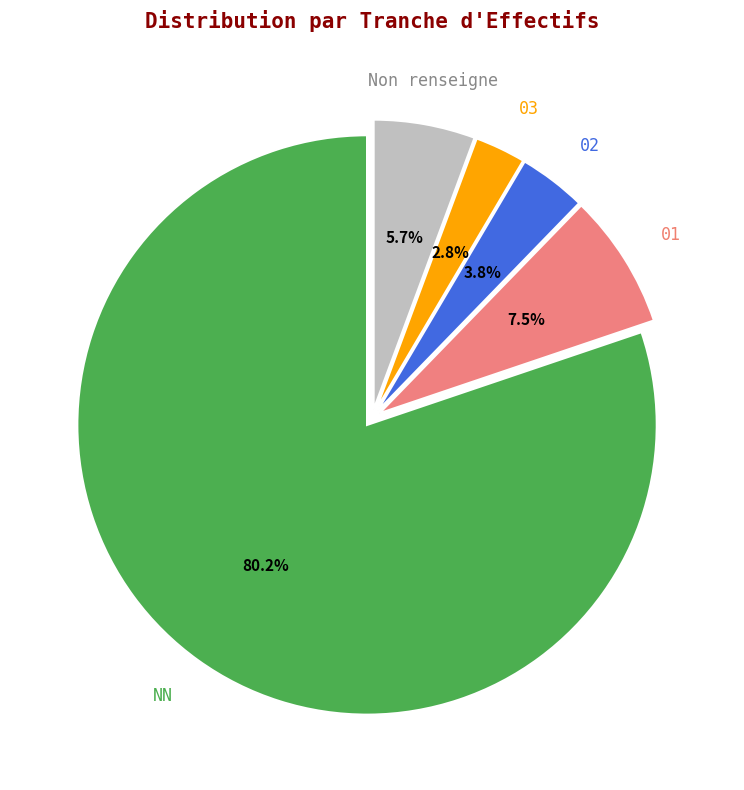

Does any single category account for the majority?

Yes